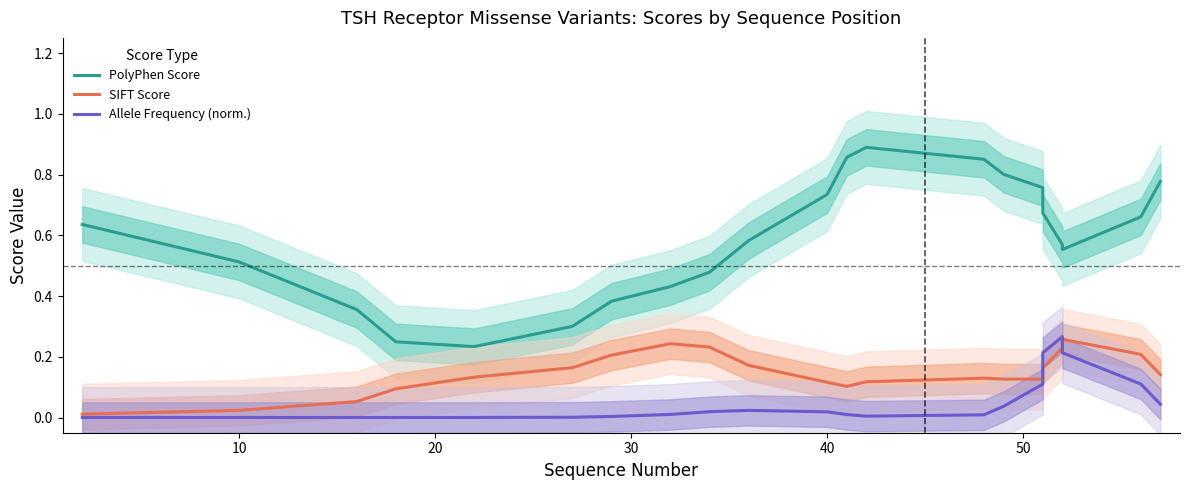

In PolyPhen Score, how many points are higher than both neighbors (excluding endpoints)?

1